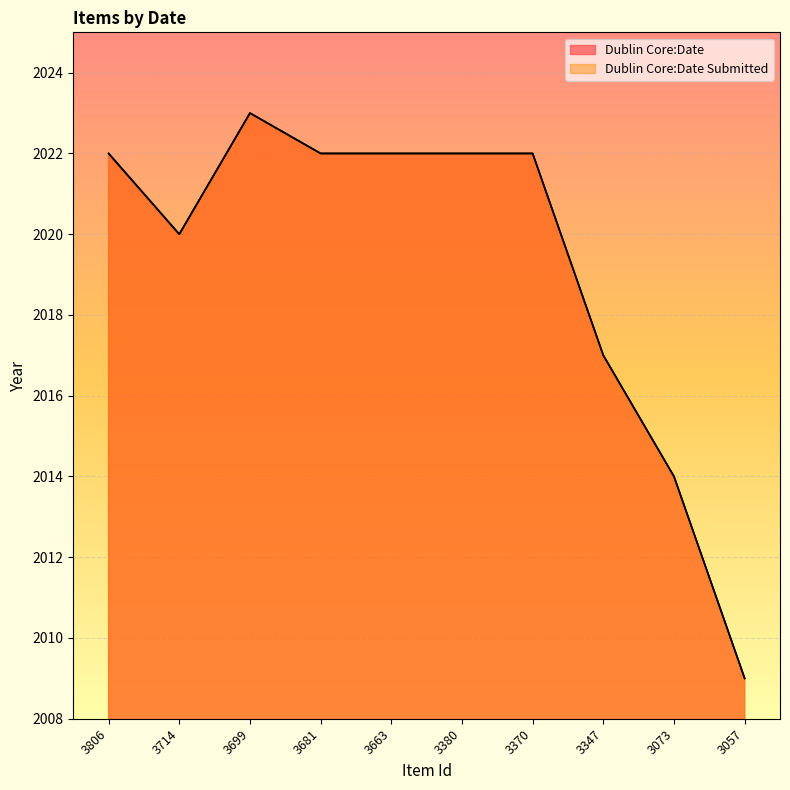

Which series has the largest total across all categories?

Dublin Core:Date